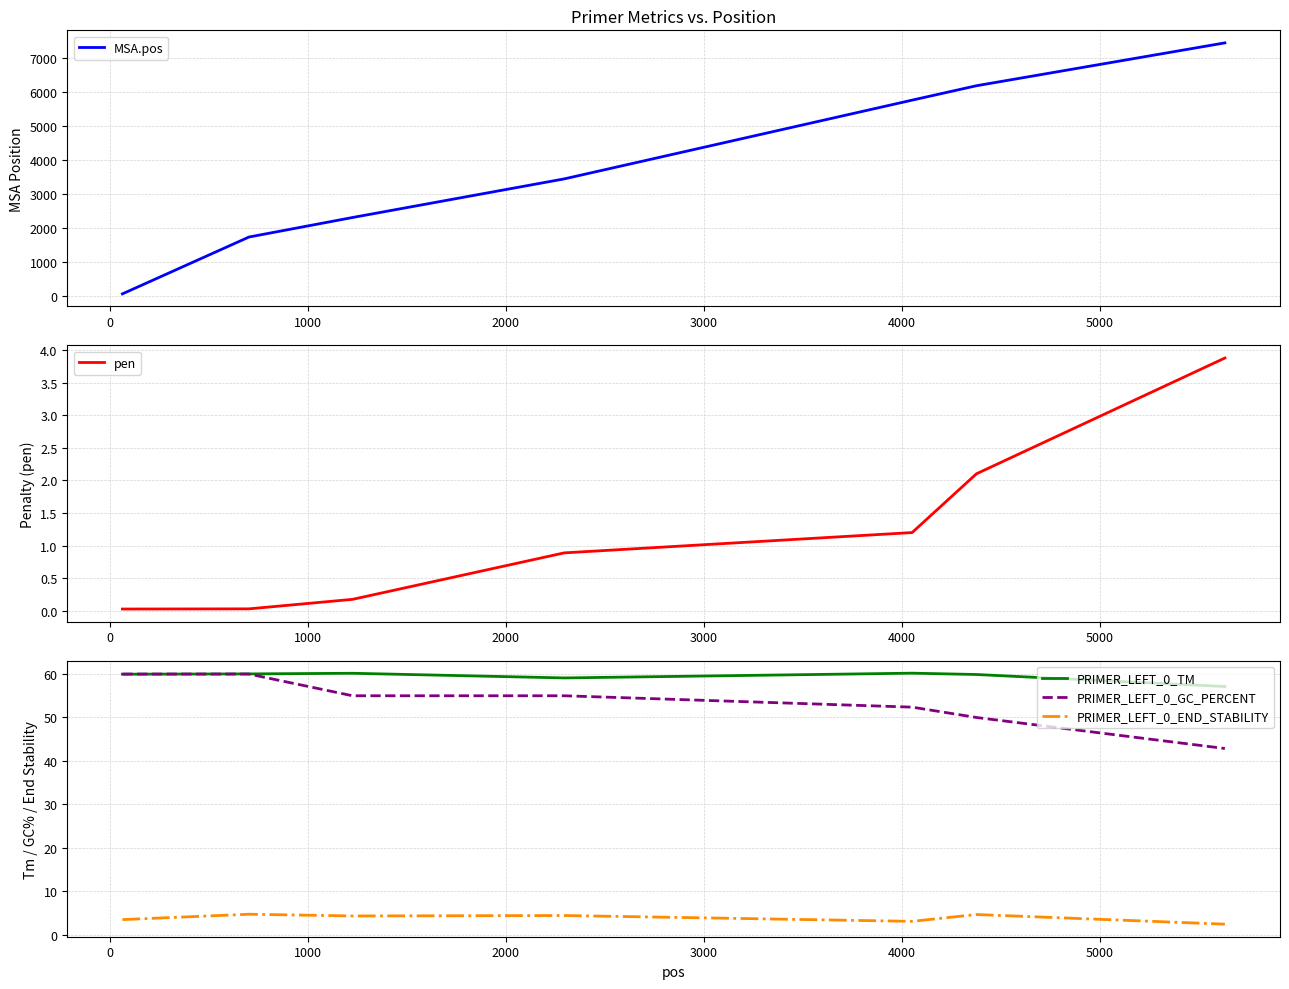

How many lines are shown in the chart?

5